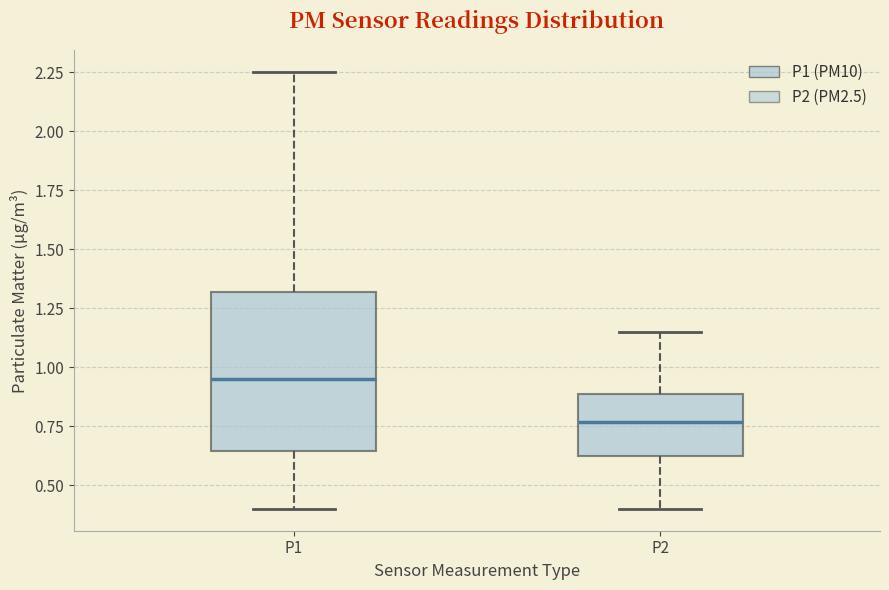

Which box is the tallest, from its lower edge to its upper edge?

P1